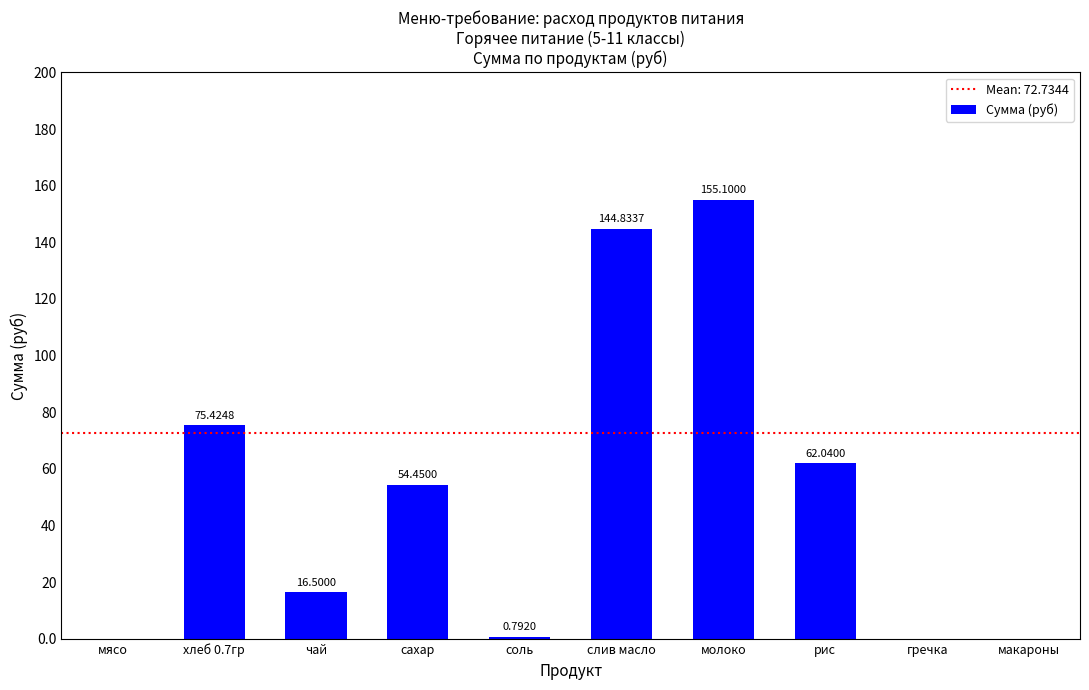

Between рис and макароны, which is larger?

рис